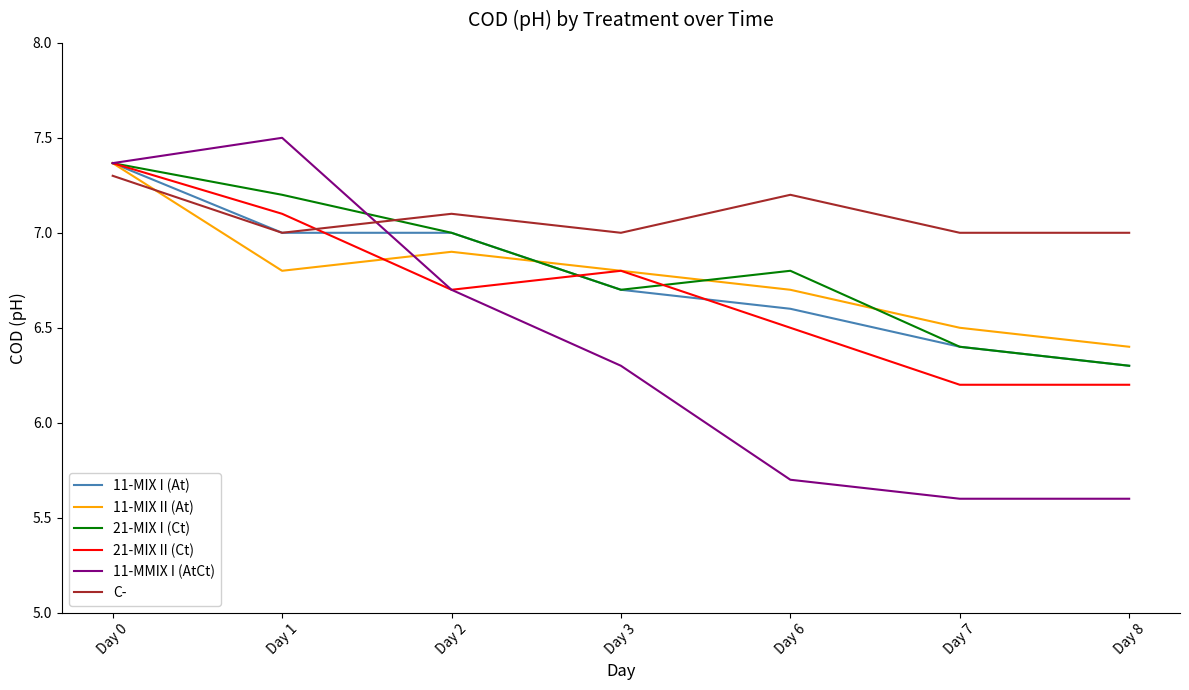

What is the minimum value for 21-MIX I (Ct)?

6.3